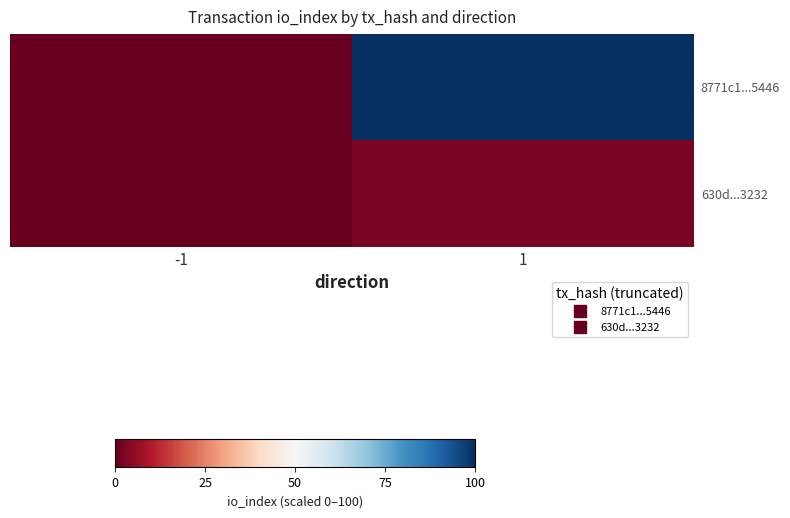

List the series in order of their peak value, lowest first.

630d...3232, 8771c1...5446